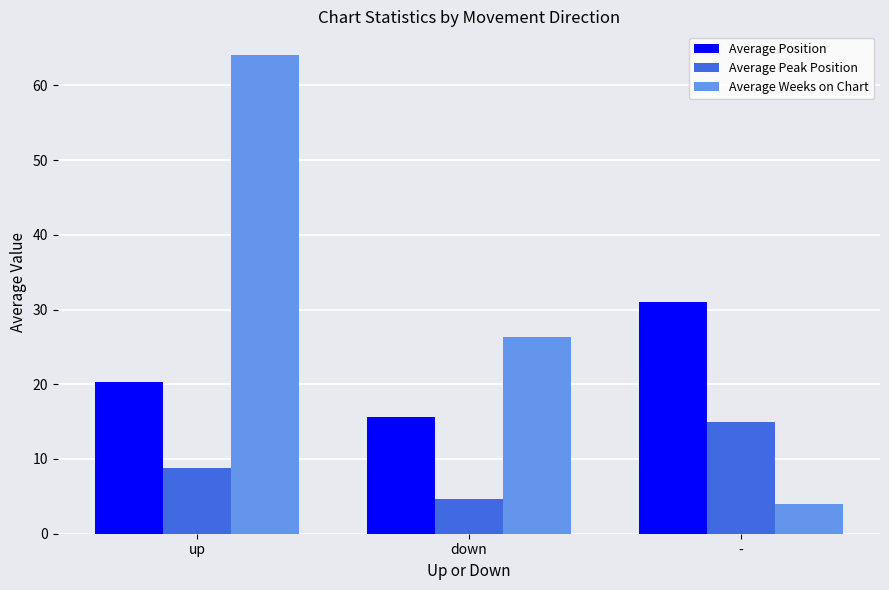

How many groups of bars are there?

3